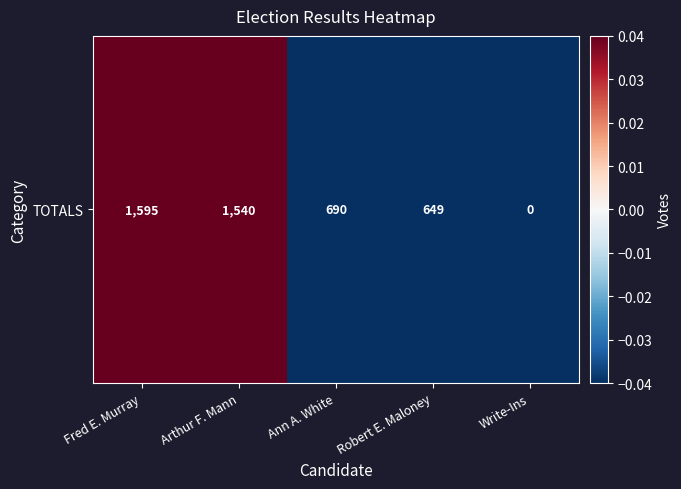

The value at Robert E. Maloney is -0.1. True or false?

False